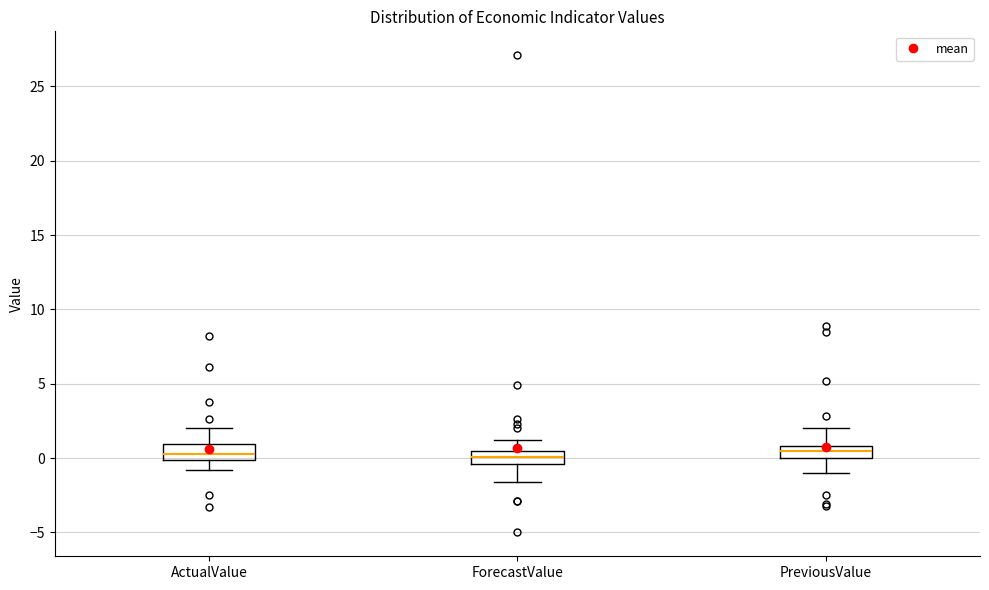

Where does the upper whisker of the box for ActualValue end on the y-axis? The values are not printed on the chart, so give them approximately, as read against the axis.

2.0